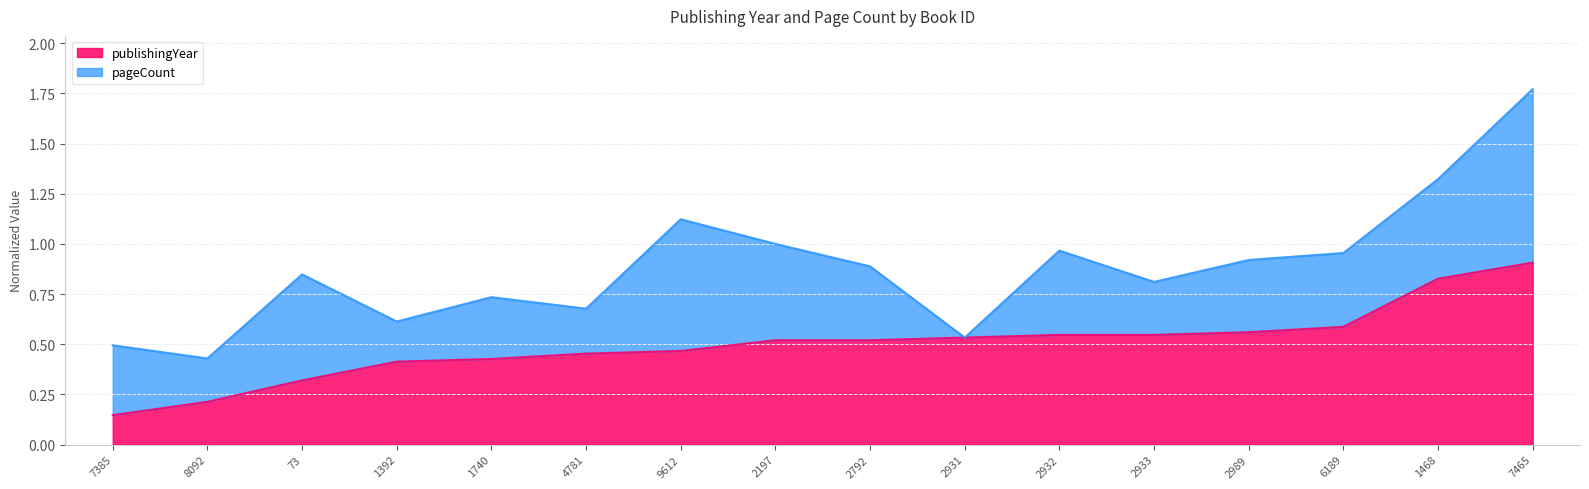

Rank the categories by value from lowest to highest.

7385, 8092, 73, 1392, 1740, 4781, 9612, 2197, 2792, 2931, 2932, 2933, 2989, 6189, 1468, 7465